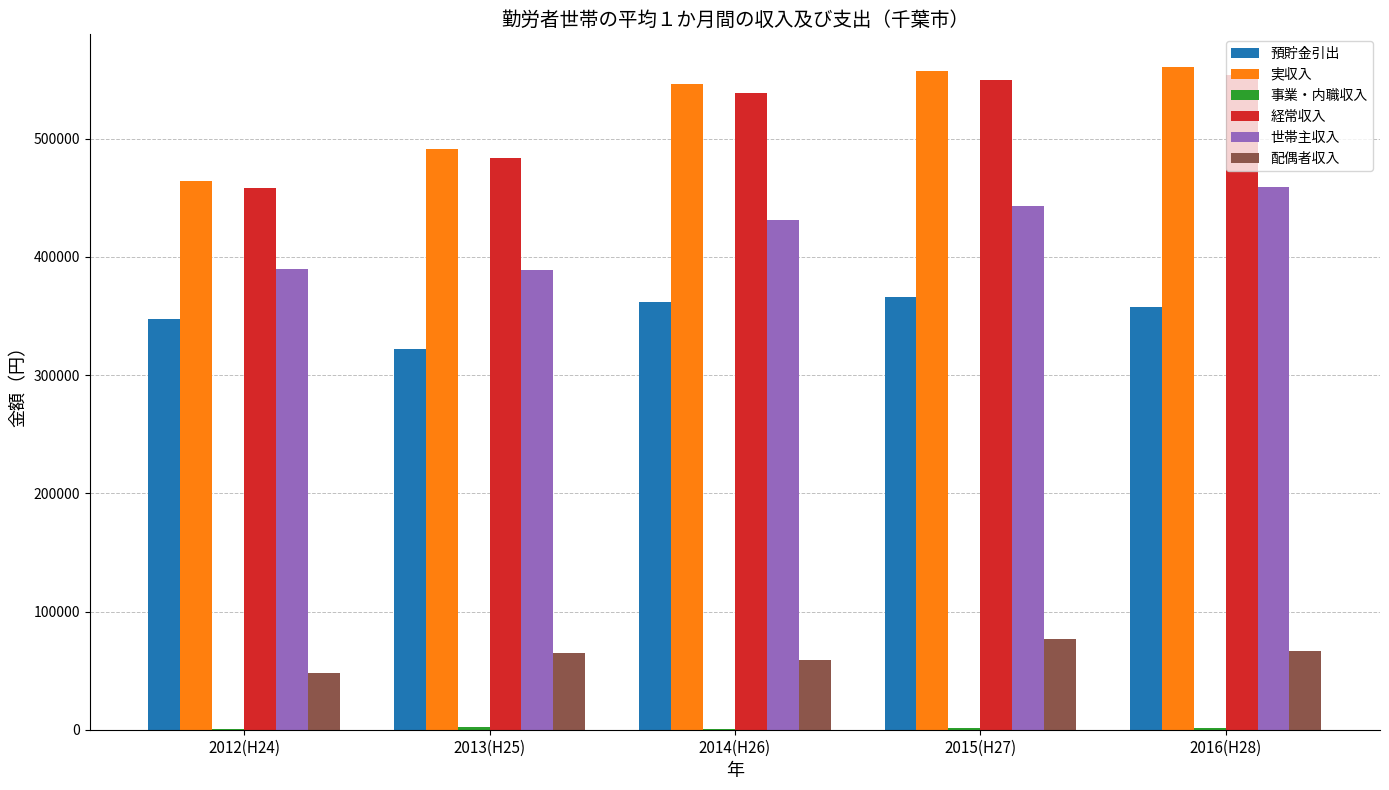

What is the greatest value displayed?

560292